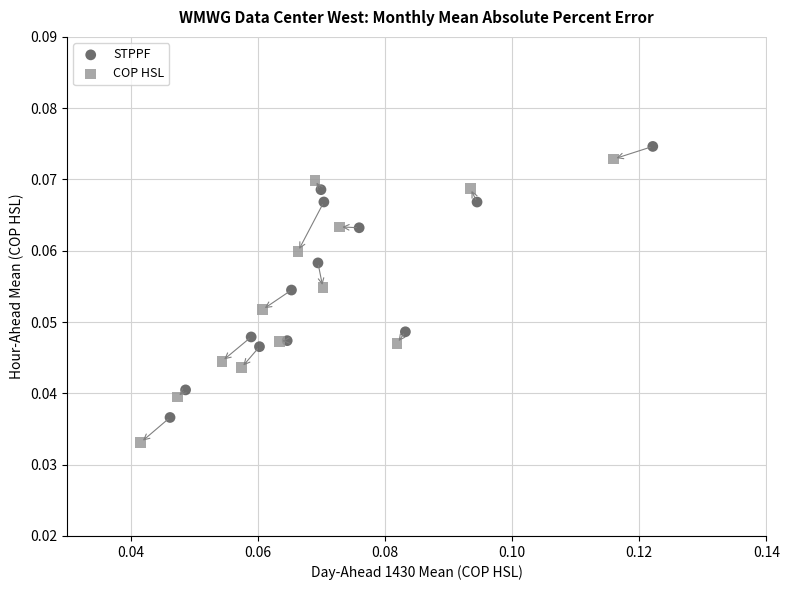

Which series contains the lowest Y value?

COP HSL